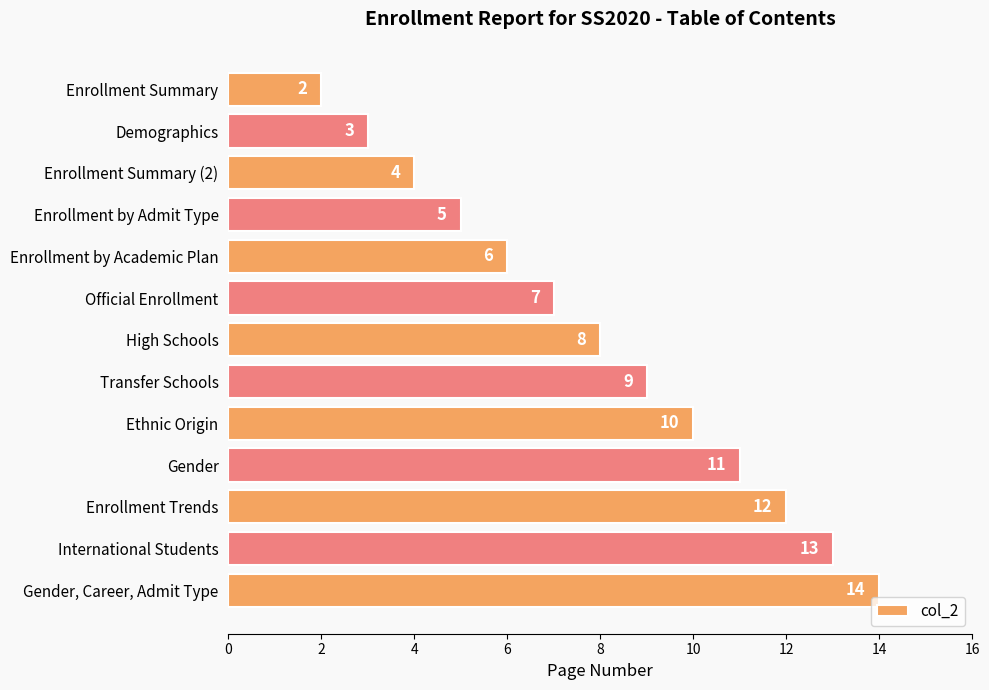

What is the label of the 4th bar from the top?

Enrollment by Admit Type